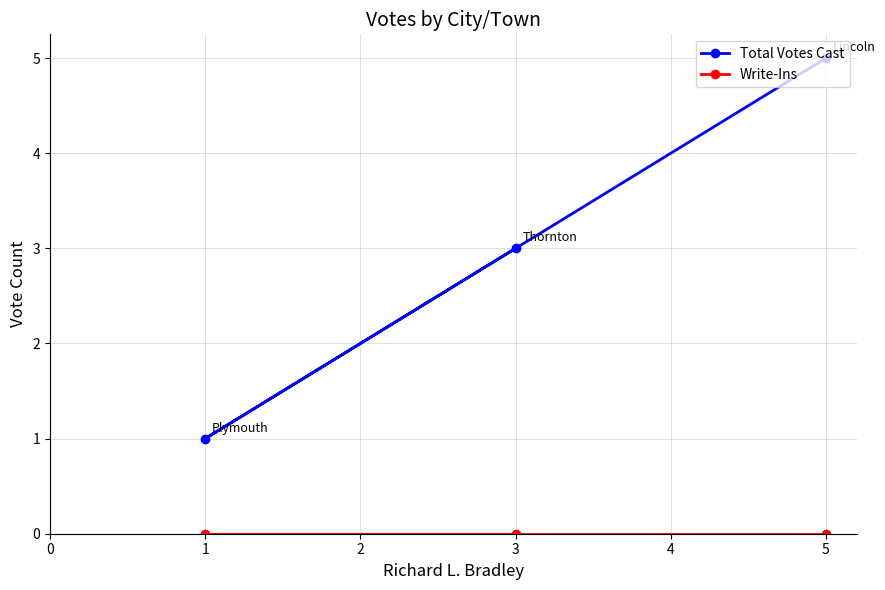

Is it true that Total Votes Cast equals 2 at 1?

False